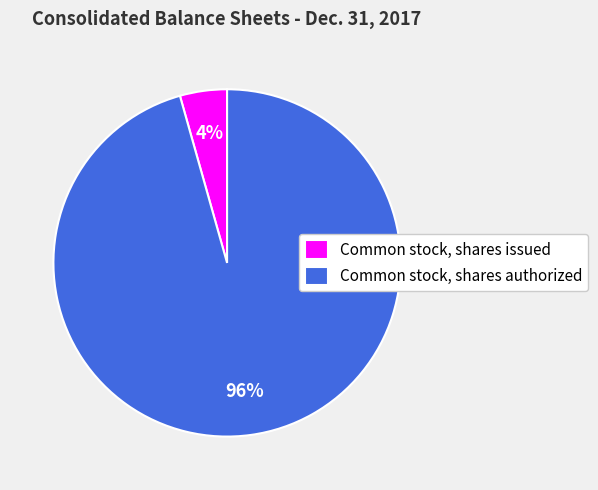

Do Common stock, shares authorized and Common stock, shares issued together represent more than half of the pie?

Yes